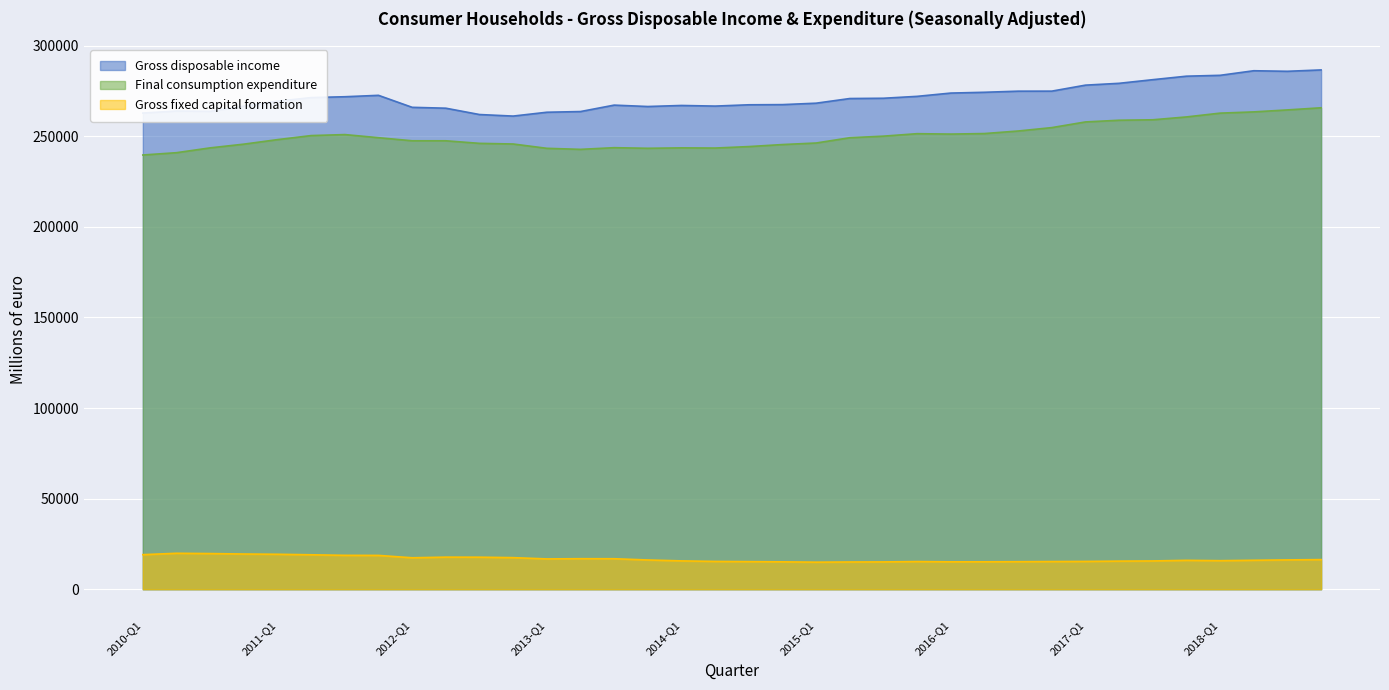

True or false: Gross fixed capital formation and Final consumption expenditure intersect in this chart.

False